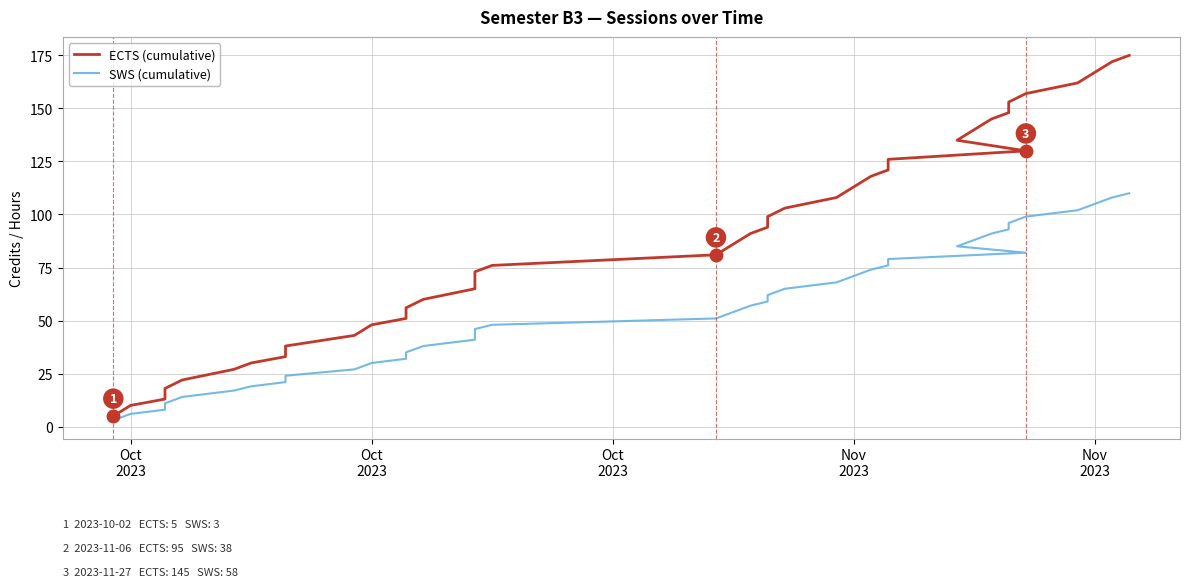

True or false: ECTS (cumulative) and SWS (cumulative) cross at least once.

False